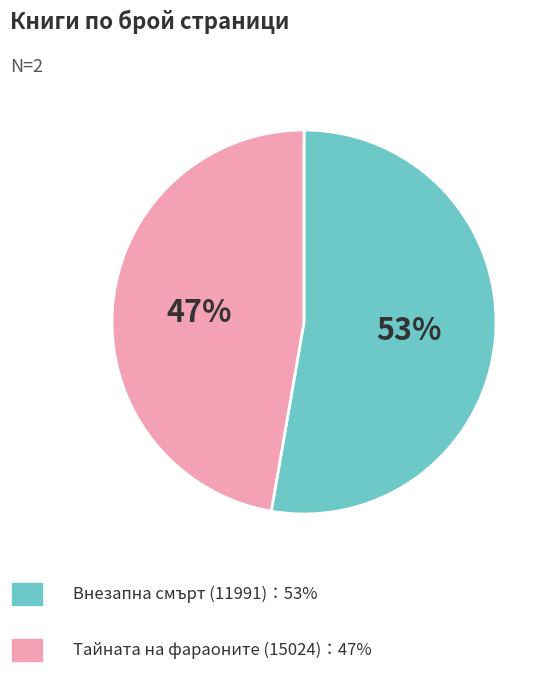

To the nearest percent, what is the average slice percentage?

50%